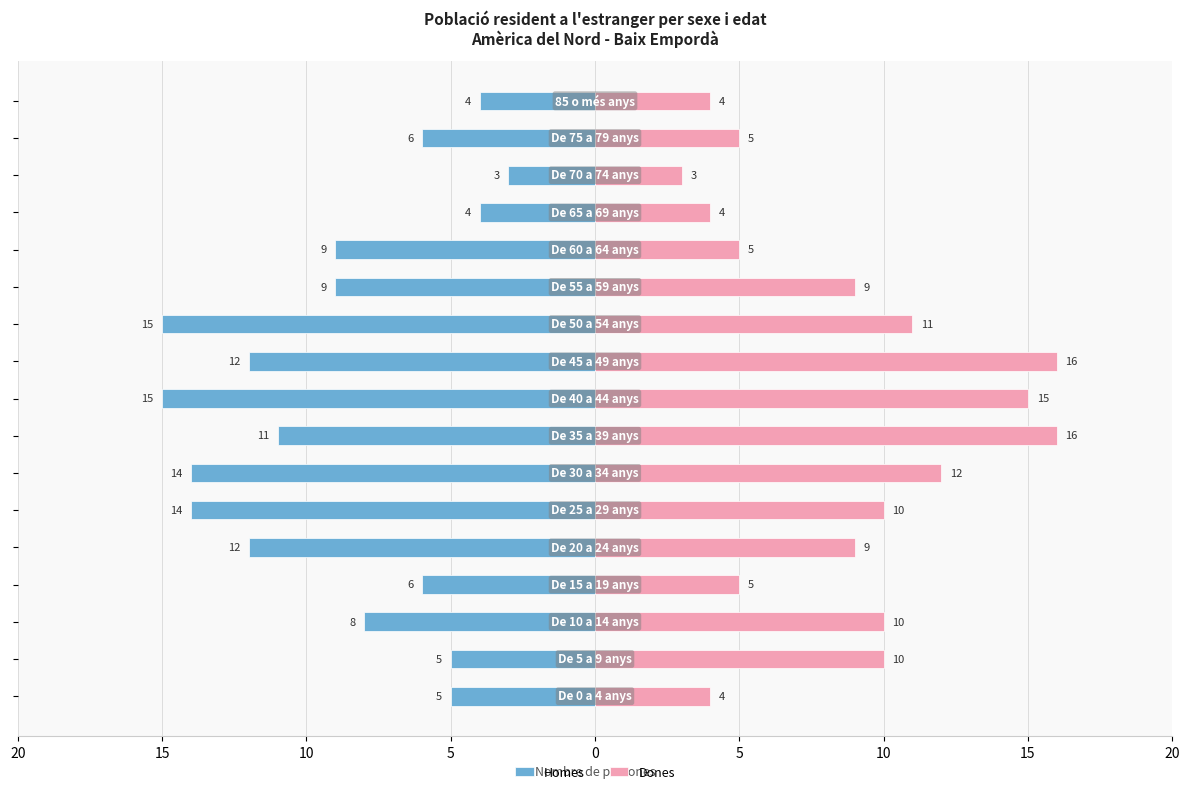

Is it true that Dones equals 10 at 10?

True